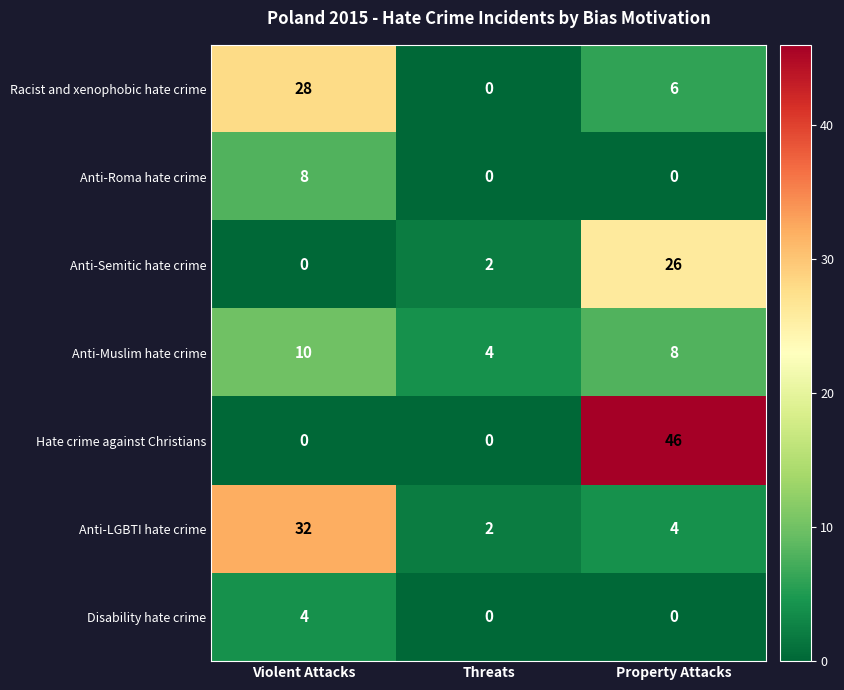

What is the difference between the maximum and minimum values in the Disability hate crime series?

4